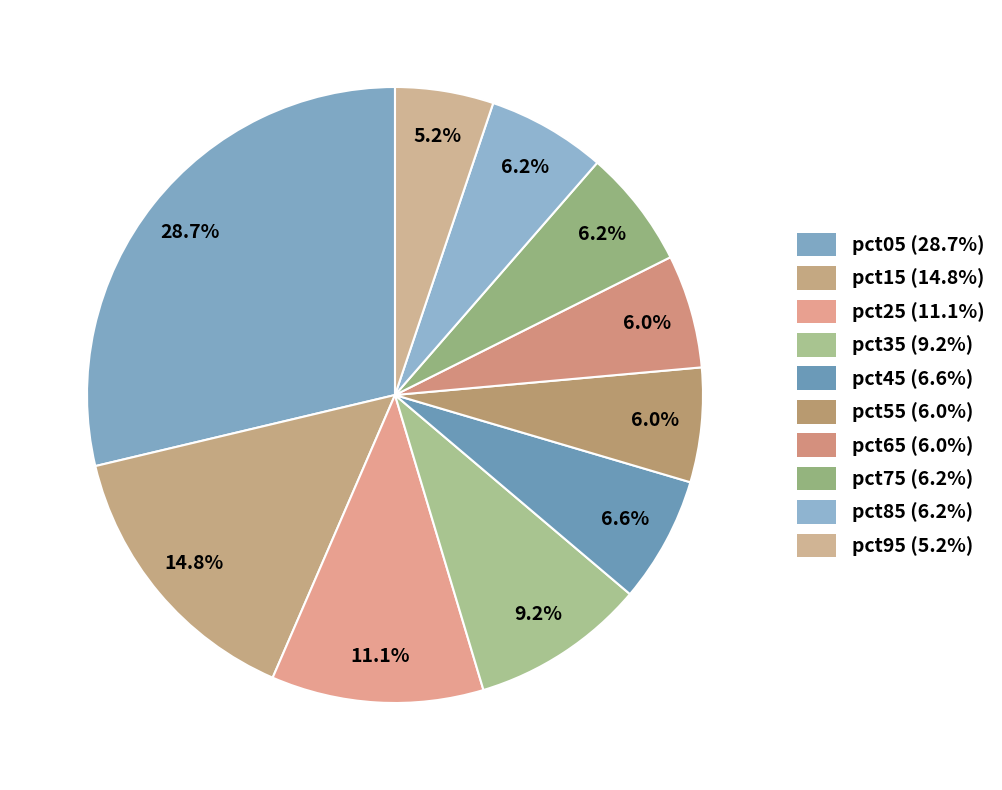

To the nearest percent, what portion does pct35 represent?

9%